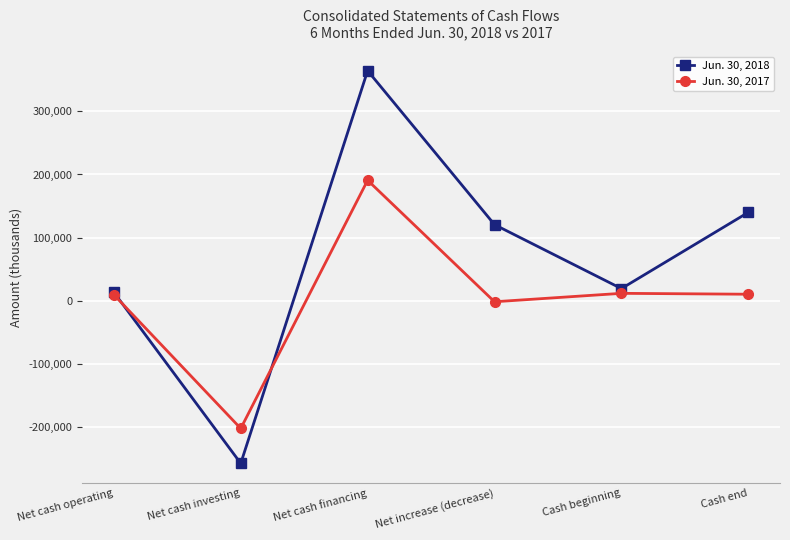

Which series has the largest total across all categories?

Jun. 30, 2018